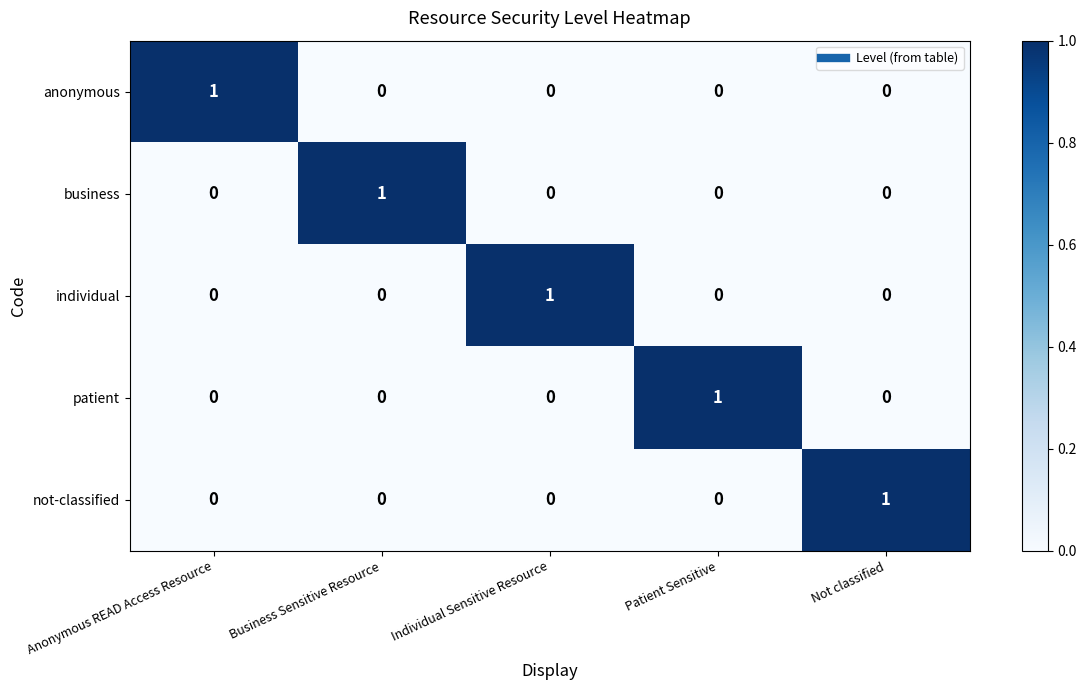

The value of anonymous at Business Sensitive Resource is 0. True or false?

True